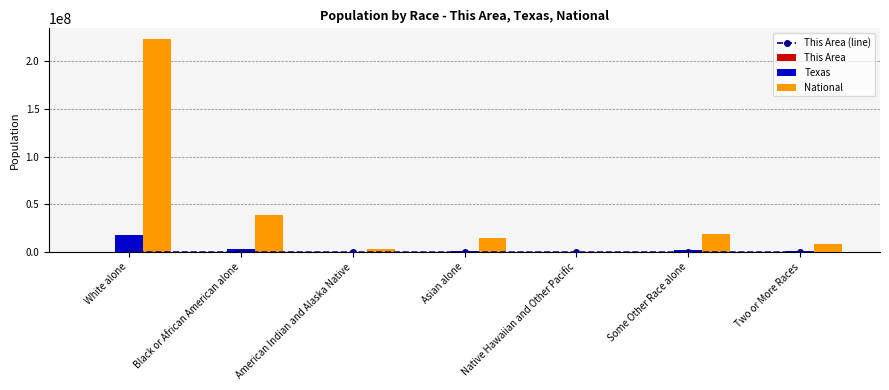

What is the smallest value displayed?

34